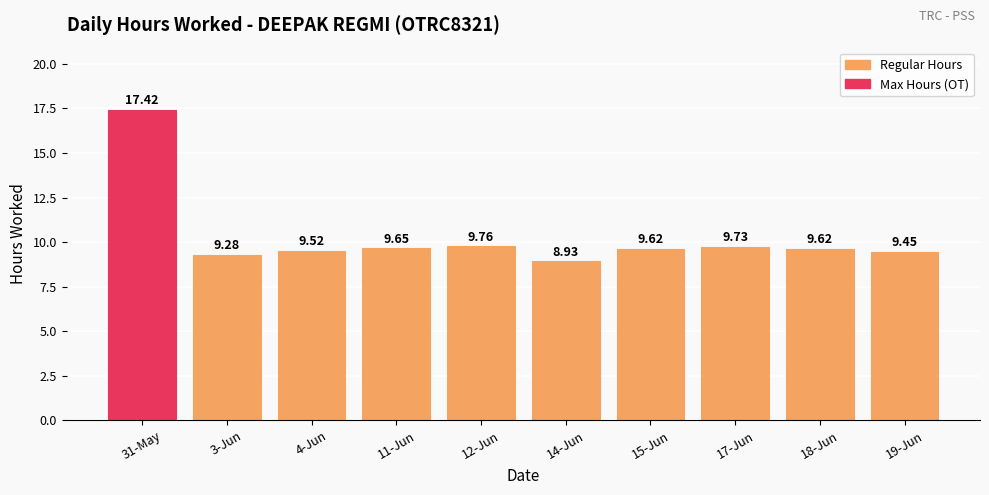

What is the ratio of the value at 17-Jun to the value at 31-May?

0.6